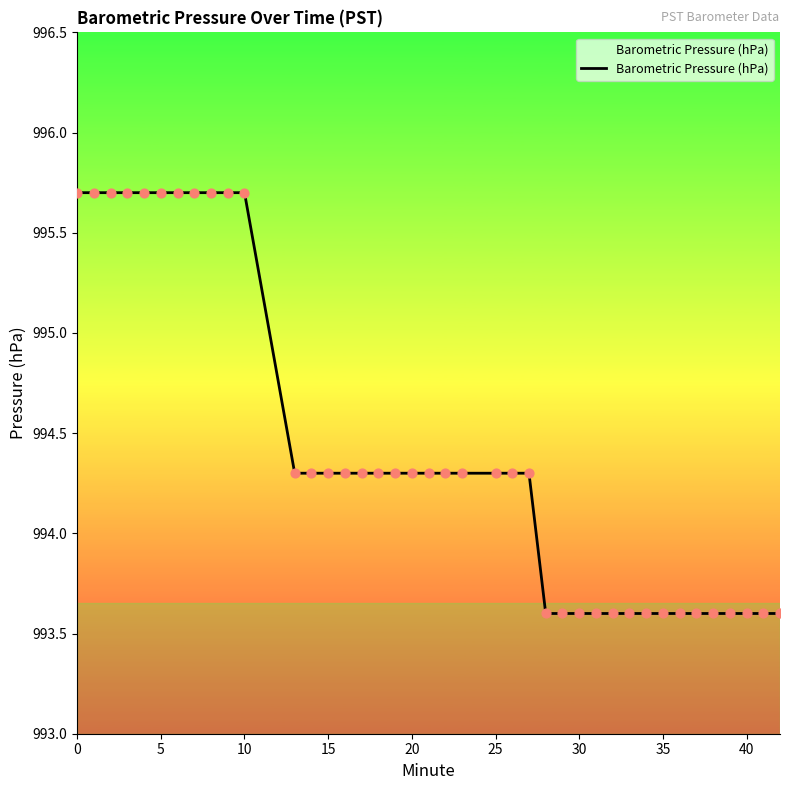

What is the greatest value displayed?

995.7